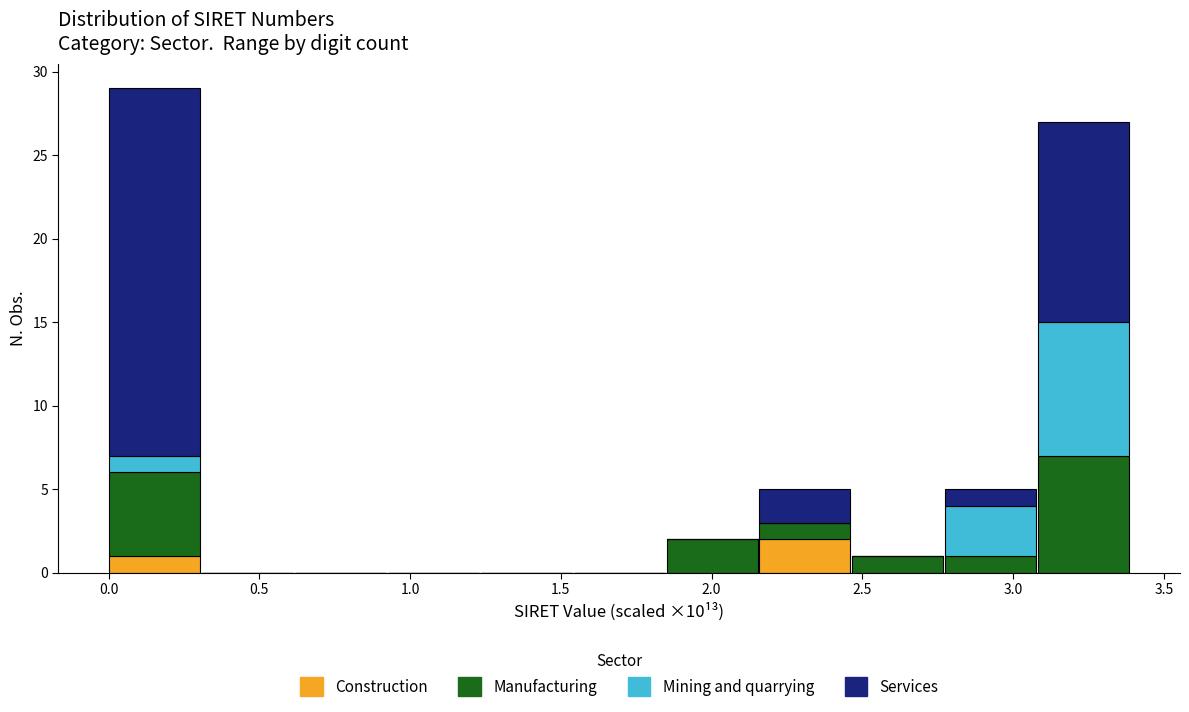

What is the total height of the stacked bar covering 3.10 to 3.40 on the x-axis? Neither the bar edges nor the heights are printed on the chart, so give them approximately, as read against the axes.

27